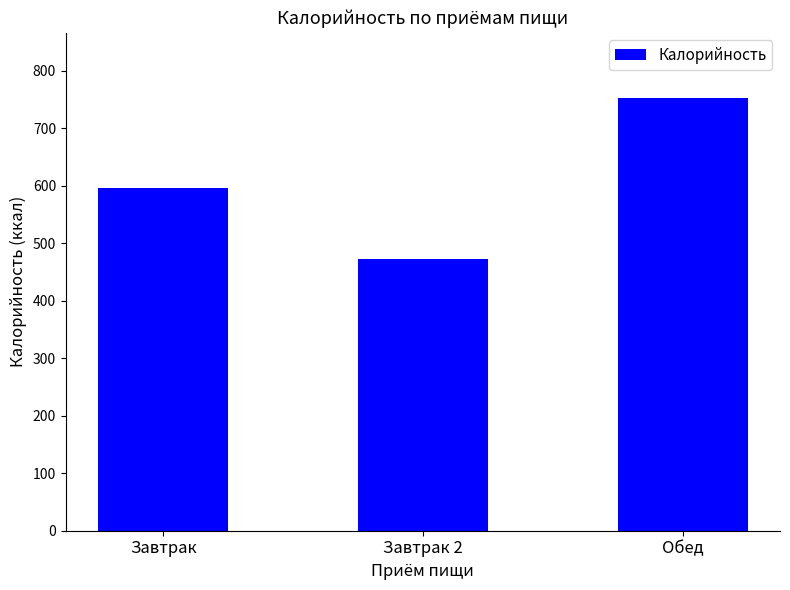

List the labels in order of value, largest first.

Обед, Завтрак, Завтрак 2